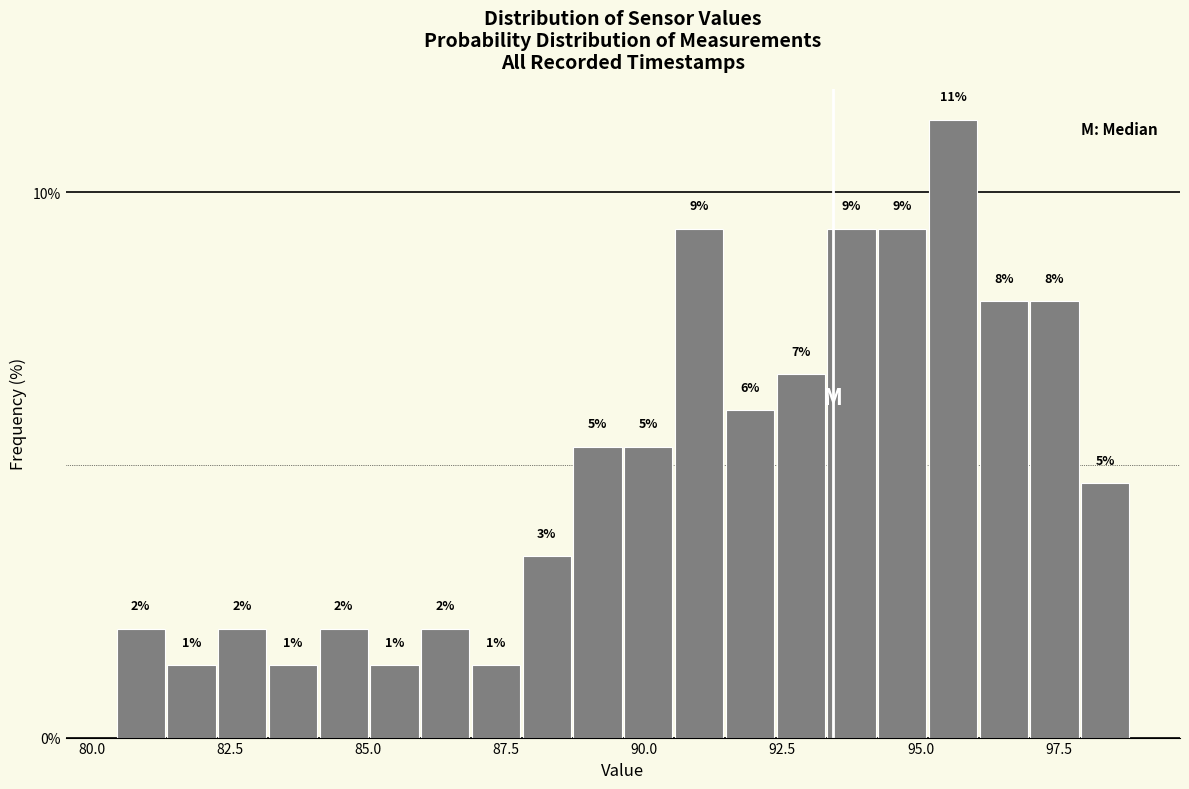

Around what value on the x-axis is the tallest bar? Give the approximate position of its centre, as read against the axis.

95.5